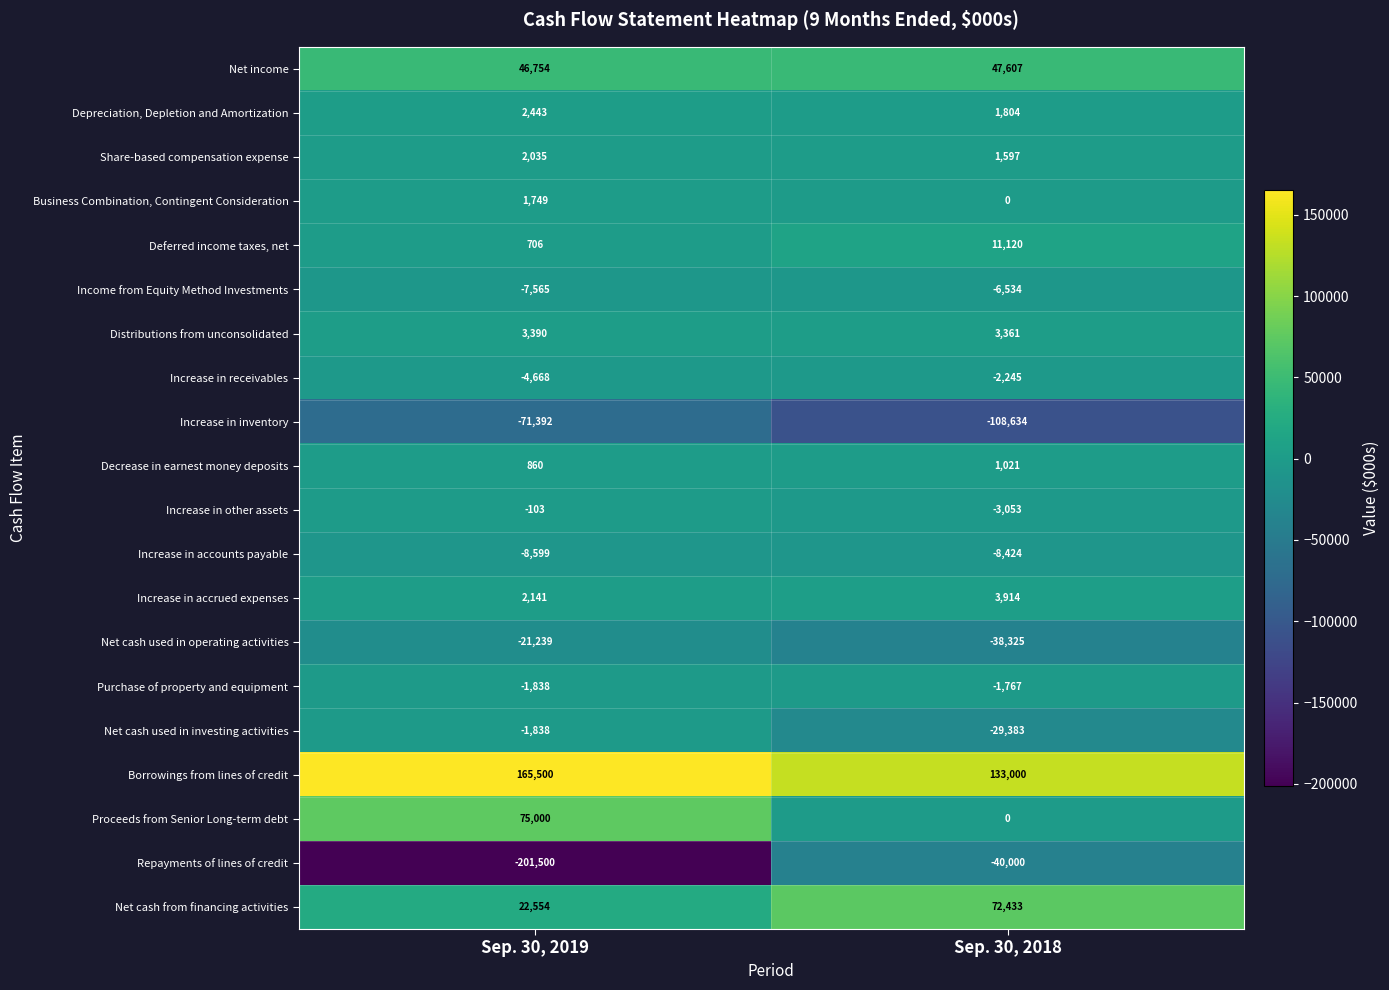

What is the maximum value shown in the chart?

165500